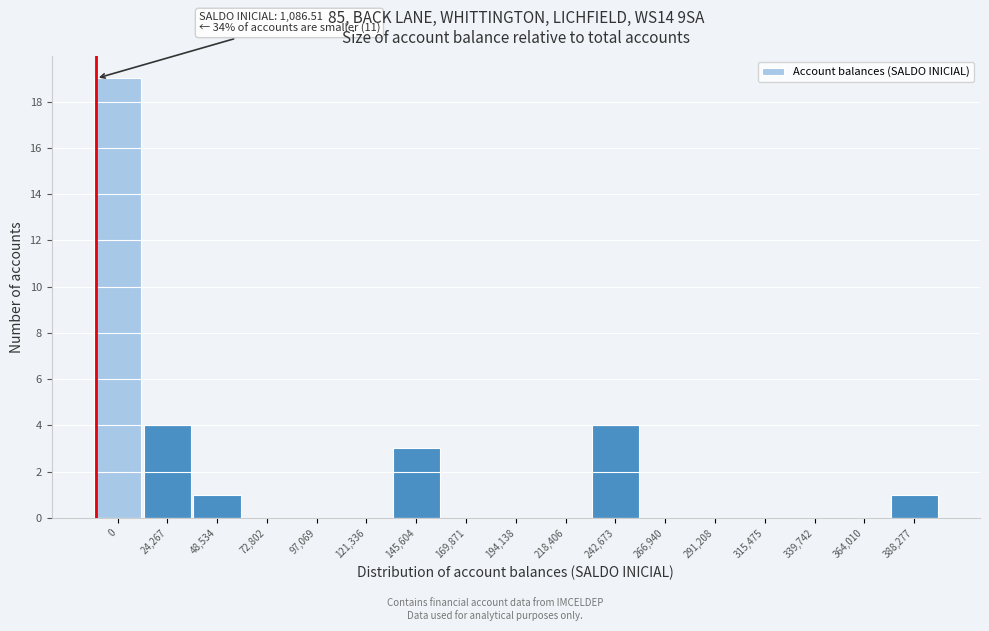

Reading left to right, extract all data points from this chart.

0=19	24,267=4	48,534=1	72,802=0	97,069=0	121,336=0	145,604=3	169,871=0	194,138=0	218,406=0	242,673=4	266,940=0	291,208=0	315,475=0	339,742=0	364,010=0	388,277=1